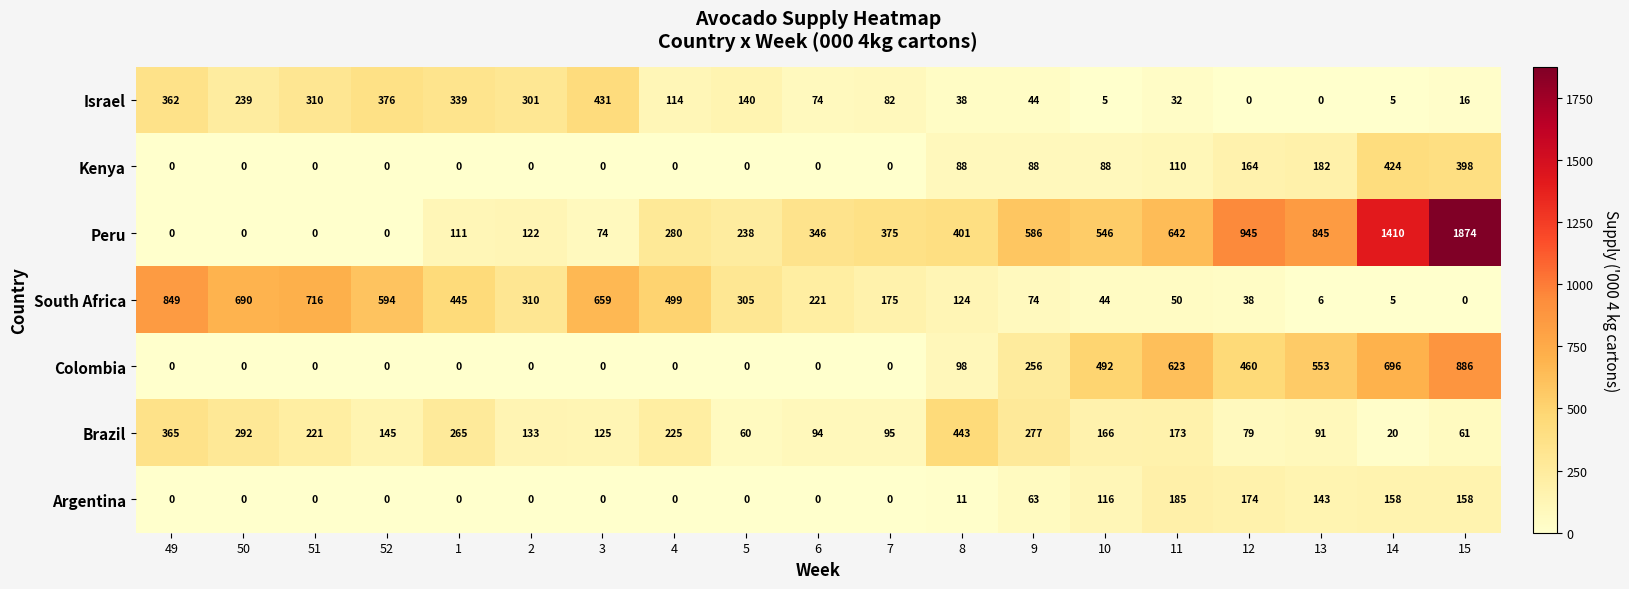

What is the difference between the maximum and minimum values in the Colombia series?

886